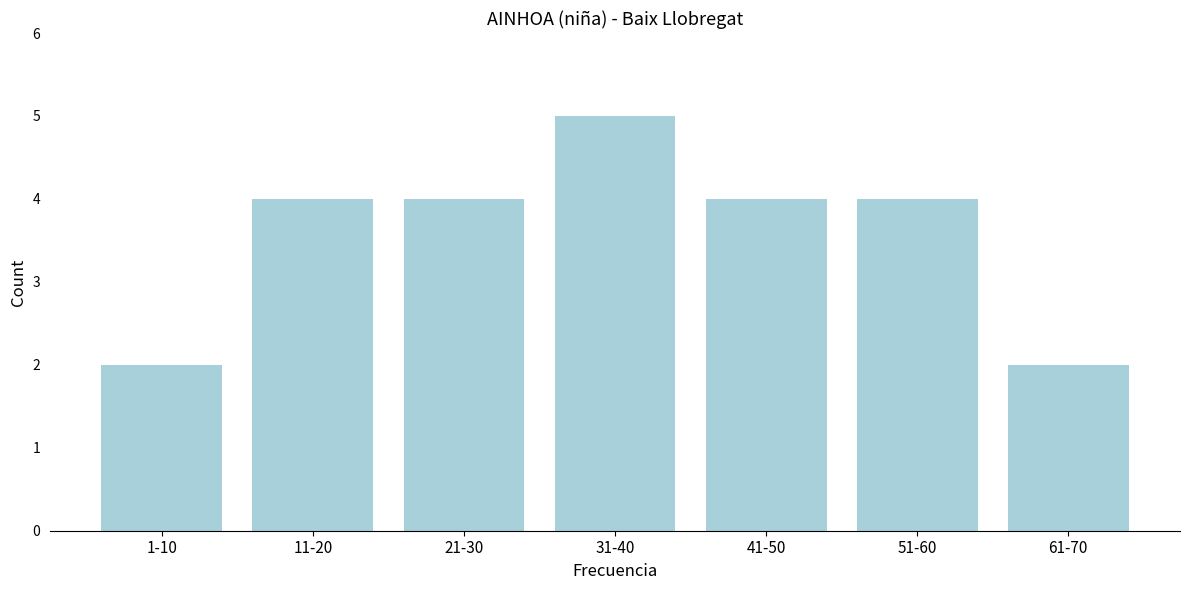

Reading left to right, transcribe all the data shown in this chart.

1-10=2	11-20=4	21-30=4	31-40=5	41-50=4	51-60=4	61-70=2